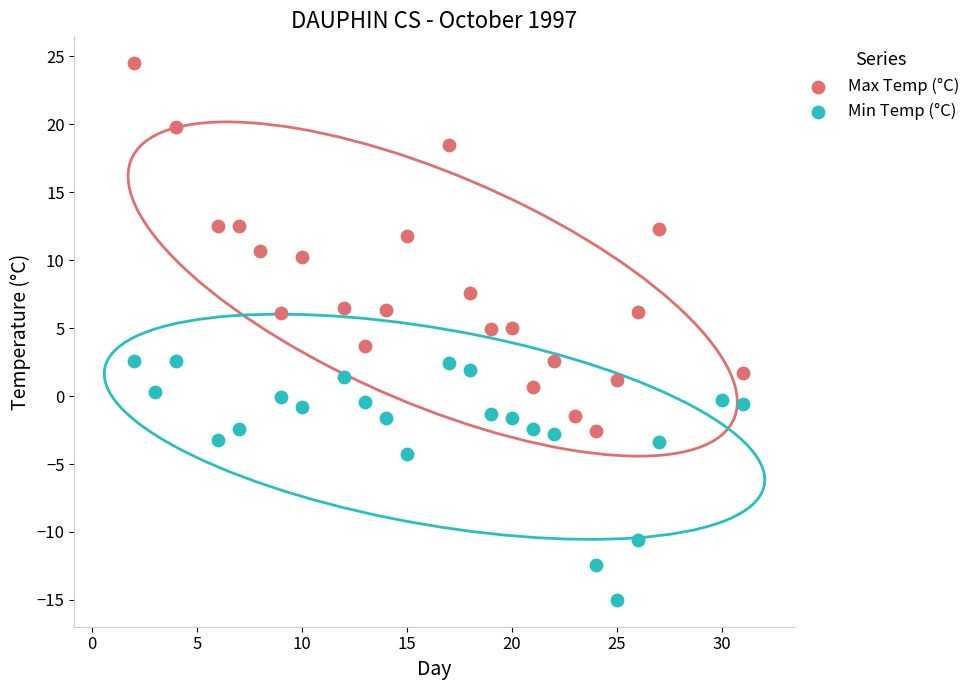

Which series has the largest Y range (max minus min)?

Max Temp (°C)